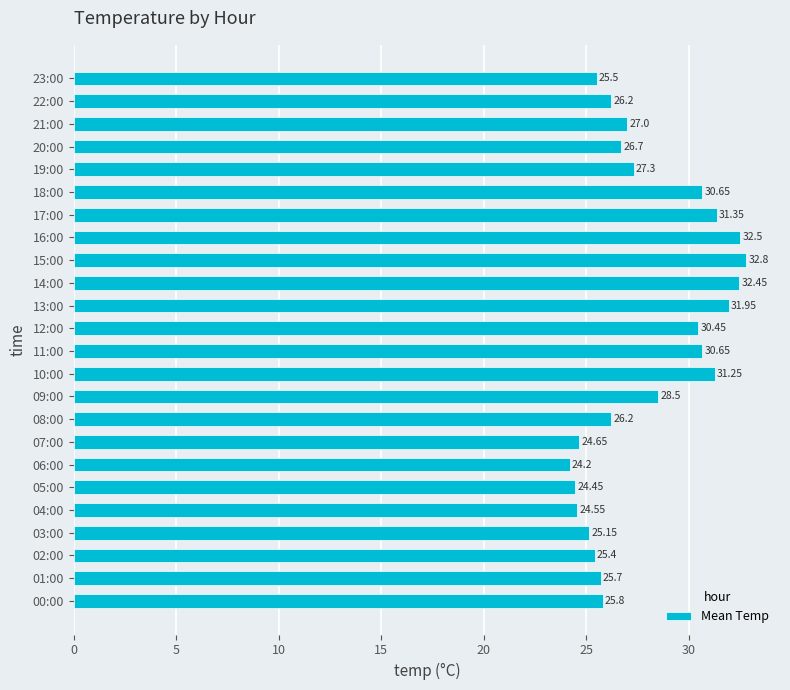

What is the minimum value shown in the chart?

24.2